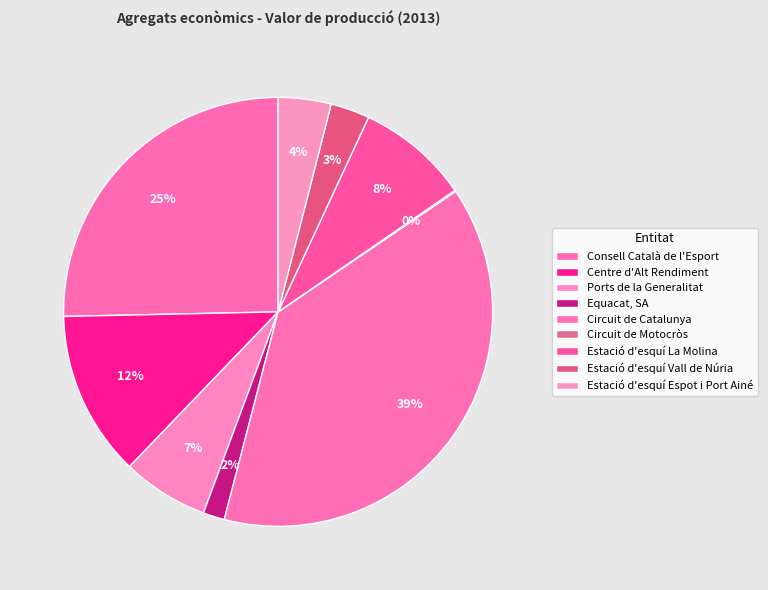

Which category has the smallest portion of the pie?

Circuit de Motocròs